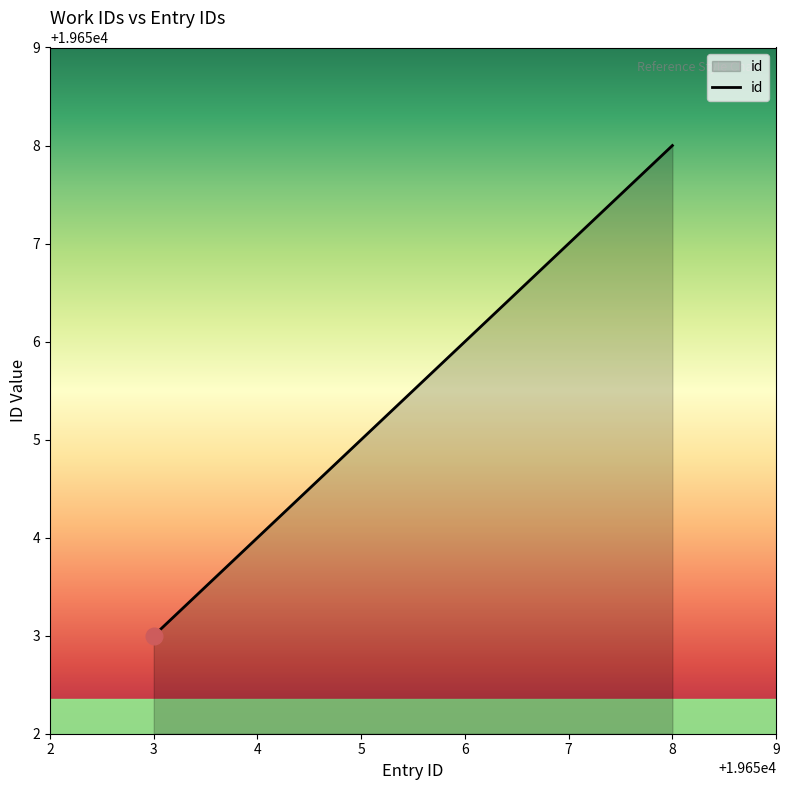

How many values are below 19656?

3